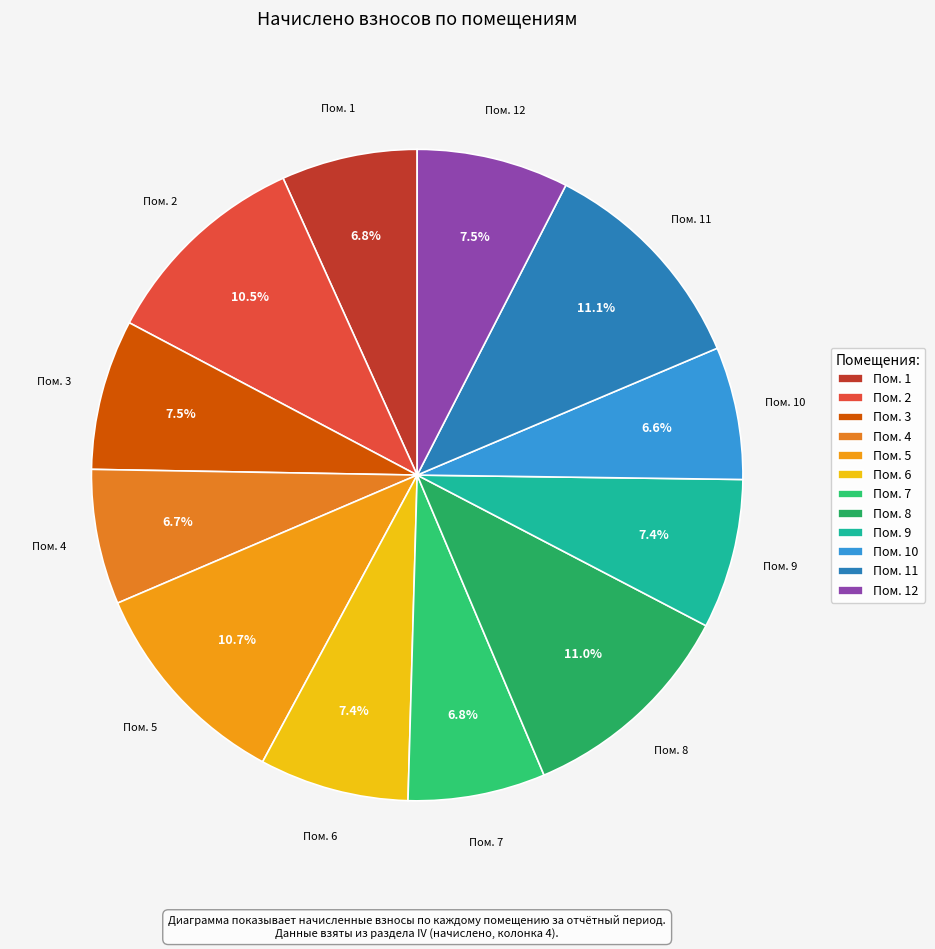

What is the ratio of the value at Пом. 3 to the value at Пом. 6?

1.0